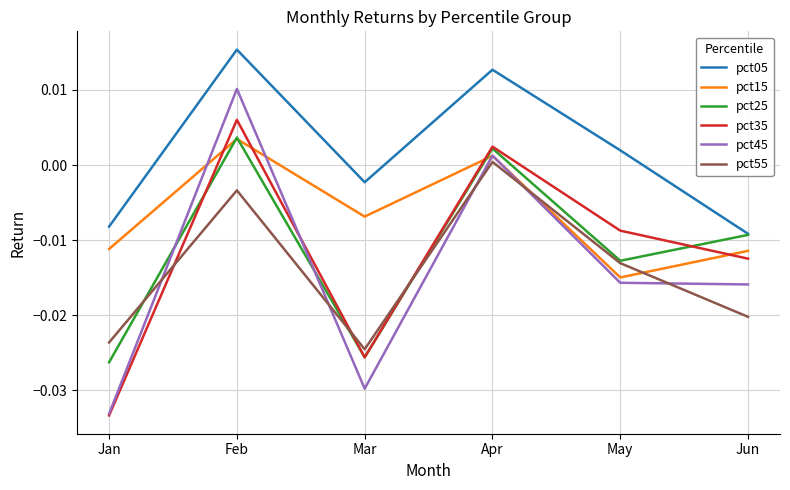

At which category is the sum across all series the highest?

Feb